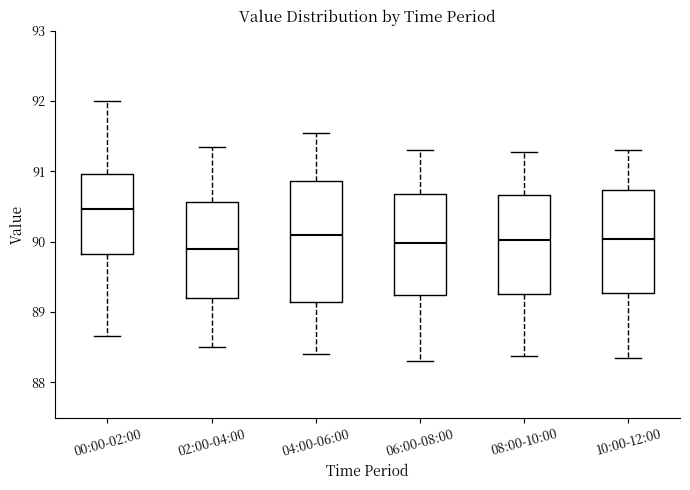

Which box's median line is the highest?

00:00-02:00